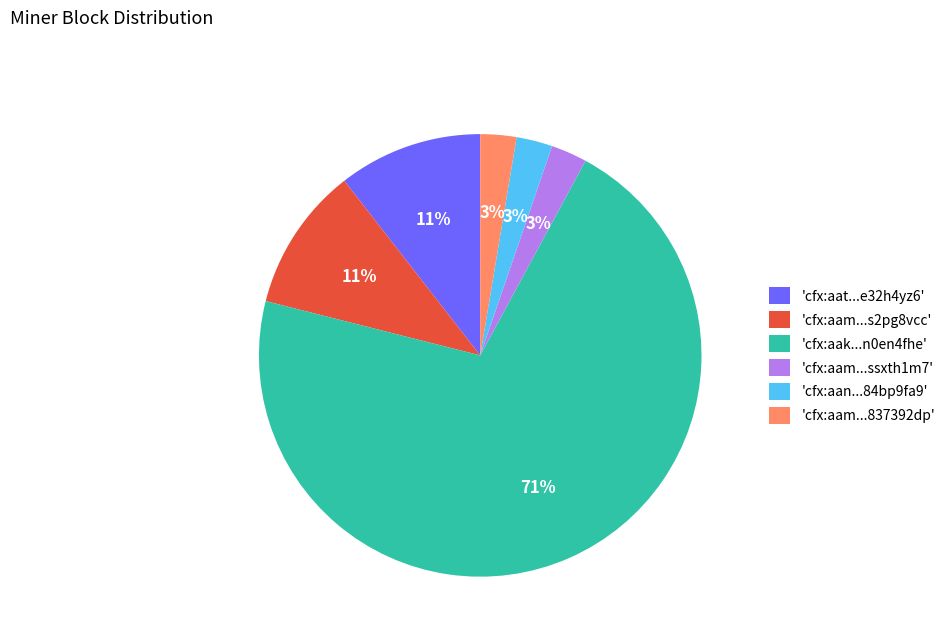

To the nearest percent, what portion does 'cfx:aam...ssxth1m7' represent?

3%